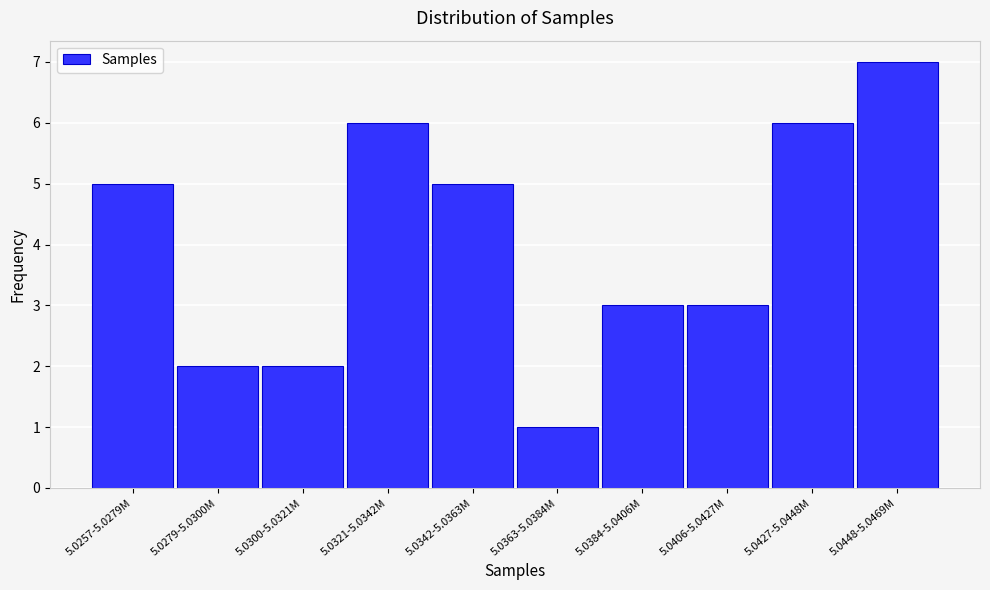

Reading left to right, transcribe all the data shown in this chart.

5	2	2	6	5	1	3	3	6	7